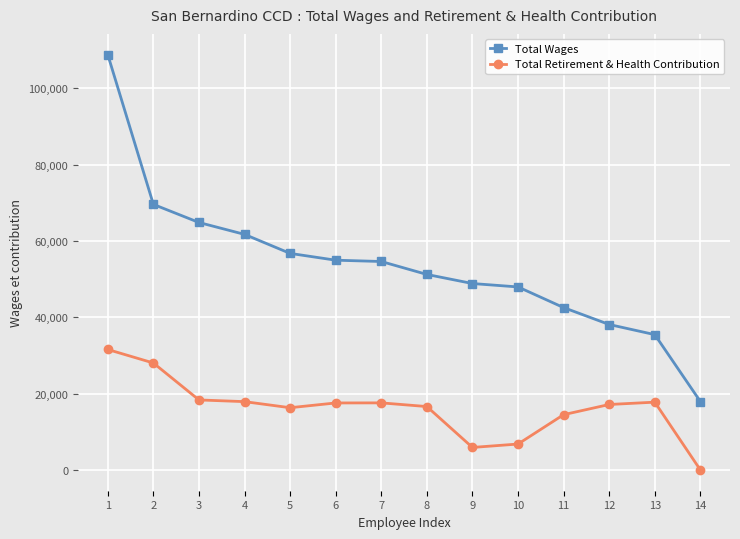

How many distinct data groups are displayed?

2